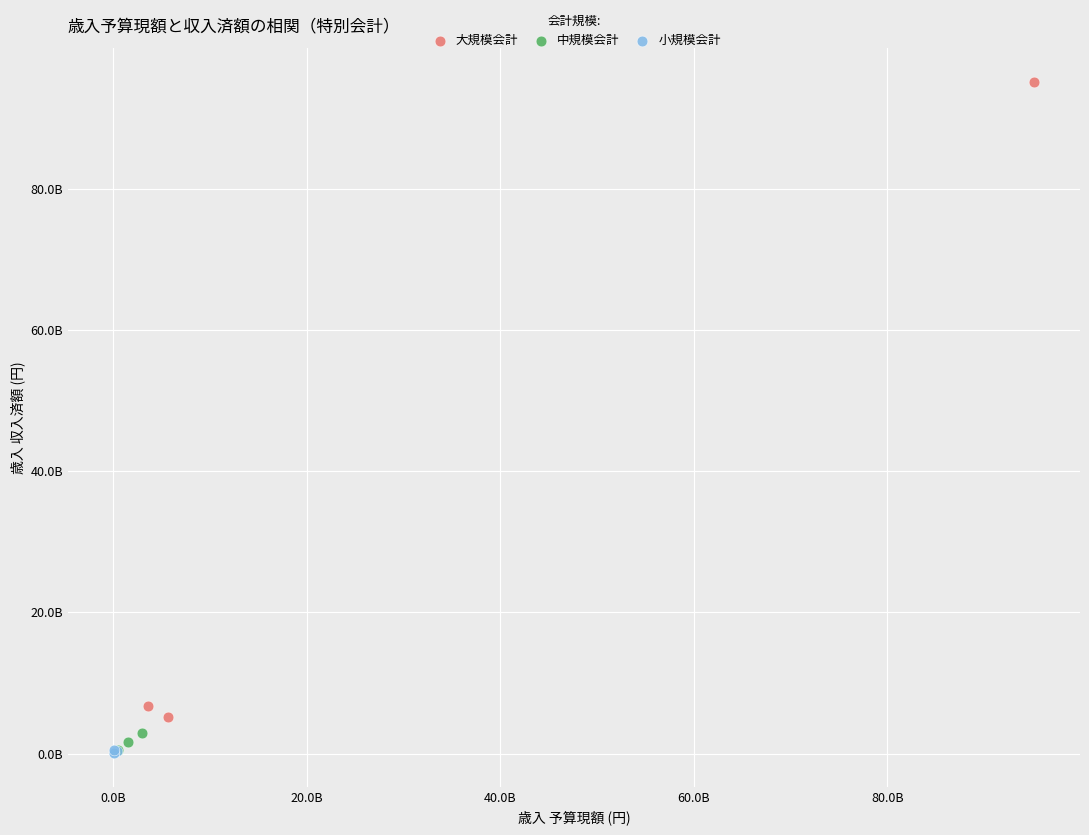

What are all the series names shown in the legend?

大規模会計, 中規模会計, 小規模会計